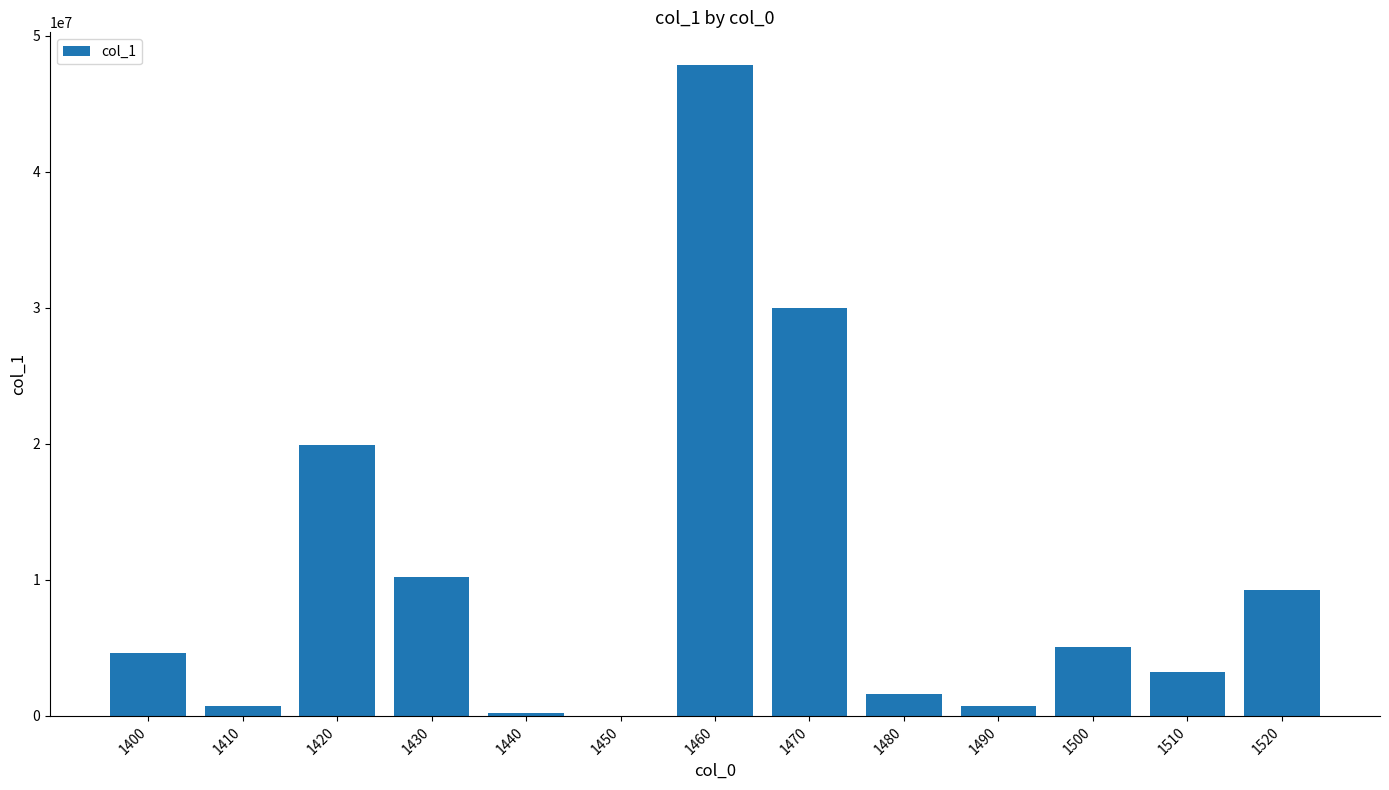

What is the greatest value displayed?

47852053